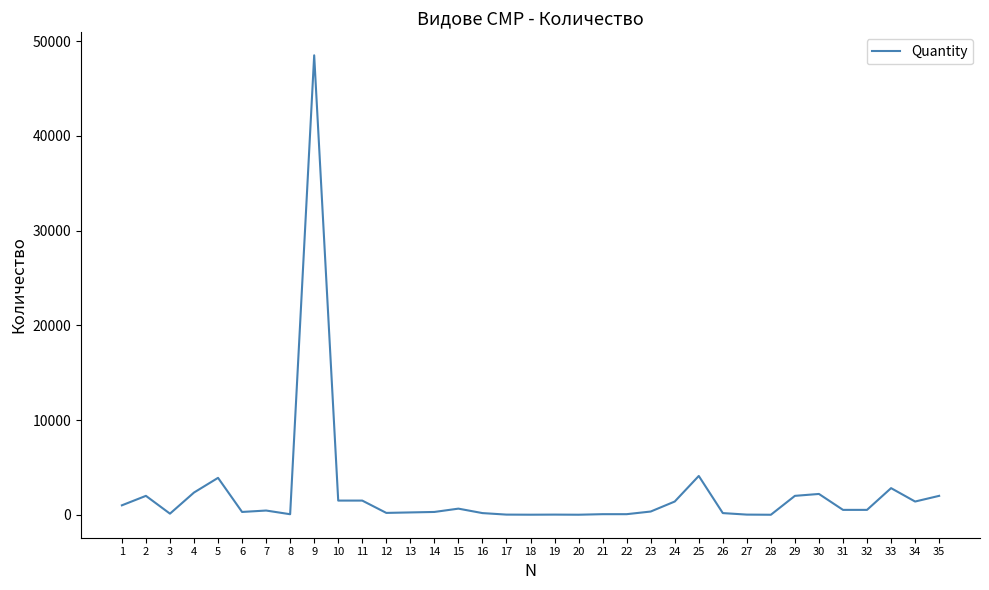

Is it true that the value at 2 is 2000?

True